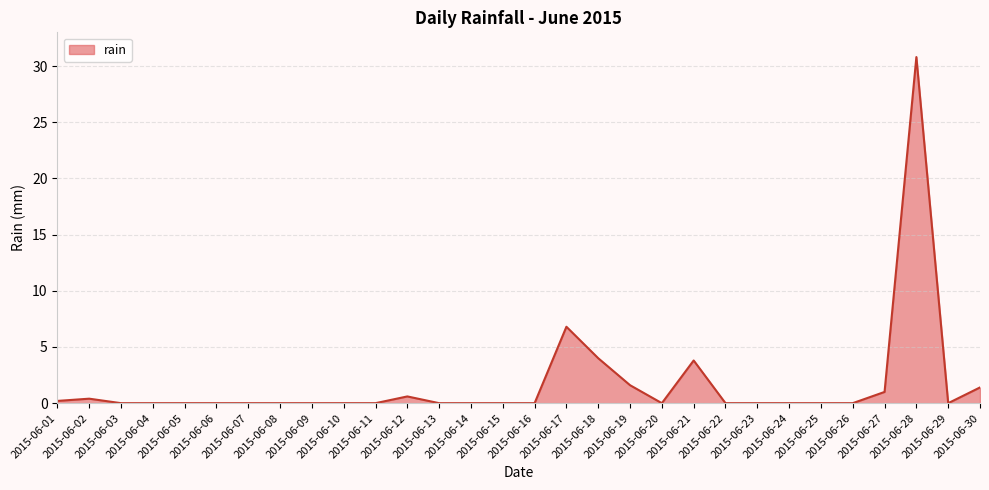

The value at 2015-06-03 is -17.8. True or false?

False